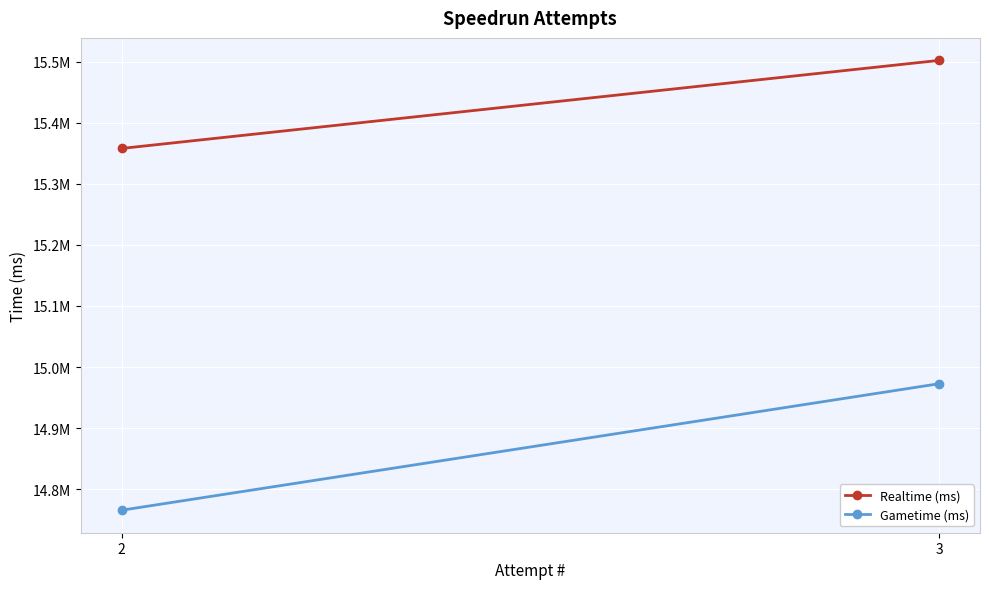

At which label does Realtime (ms) reach its minimum?

2